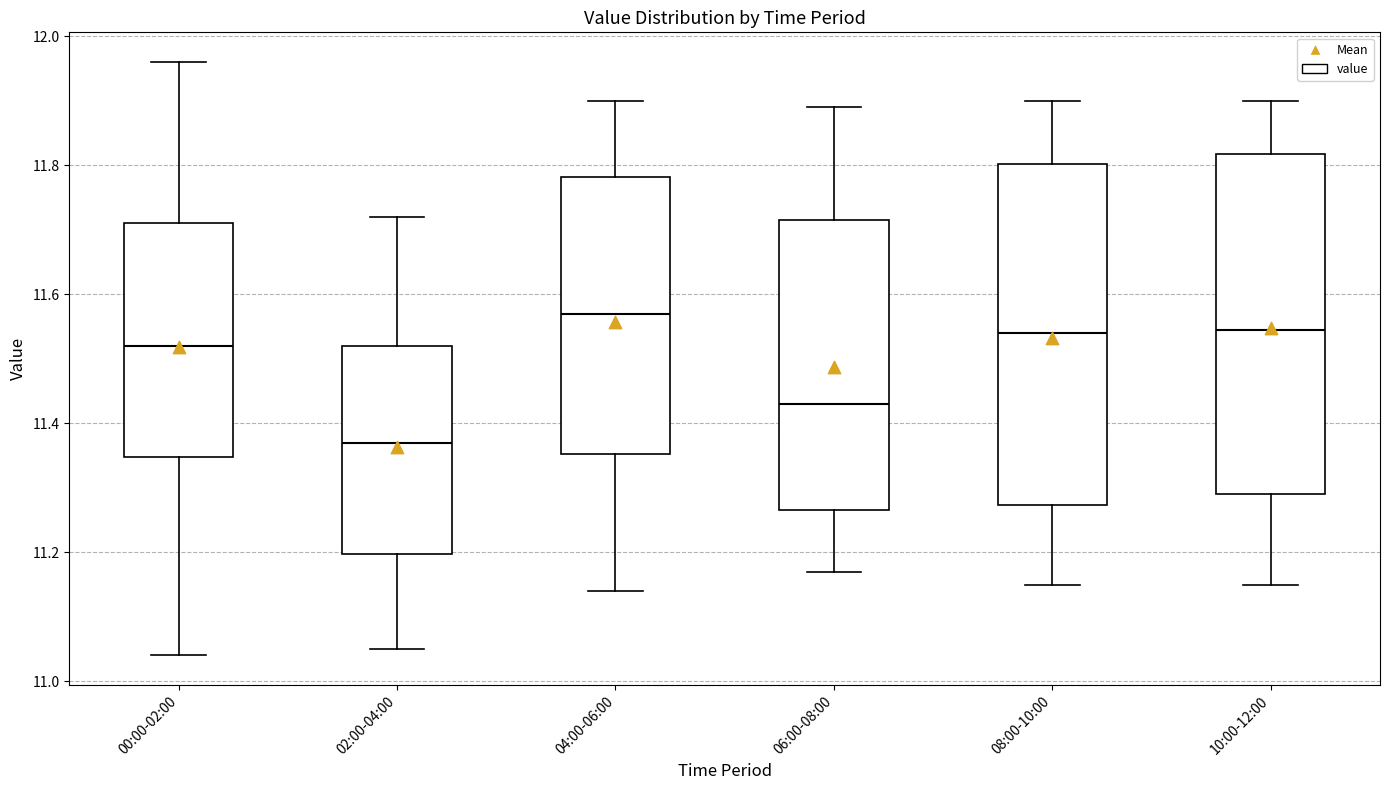

Reading left to right, read every box against the y-axis: the position of its median line, the range the box covers, and the ends of its whiskers. The values are not printed on the chart, so give them approximately, as read against the axis.

00:00-02:00: median 11.52, box 11.34 to 11.72, whiskers 11.04 to 11.96
02:00-04:00: median 11.38, box 11.20 to 11.52, whiskers 11.06 to 11.72
04:00-06:00: median 11.58, box 11.36 to 11.78, whiskers 11.14 to 11.90
06:00-08:00: median 11.44, box 11.26 to 11.72, whiskers 11.18 to 11.90
08:00-10:00: median 11.54, box 11.28 to 11.80, whiskers 11.16 to 11.90
10:00-12:00: median 11.54, box 11.30 to 11.82, whiskers 11.16 to 11.90